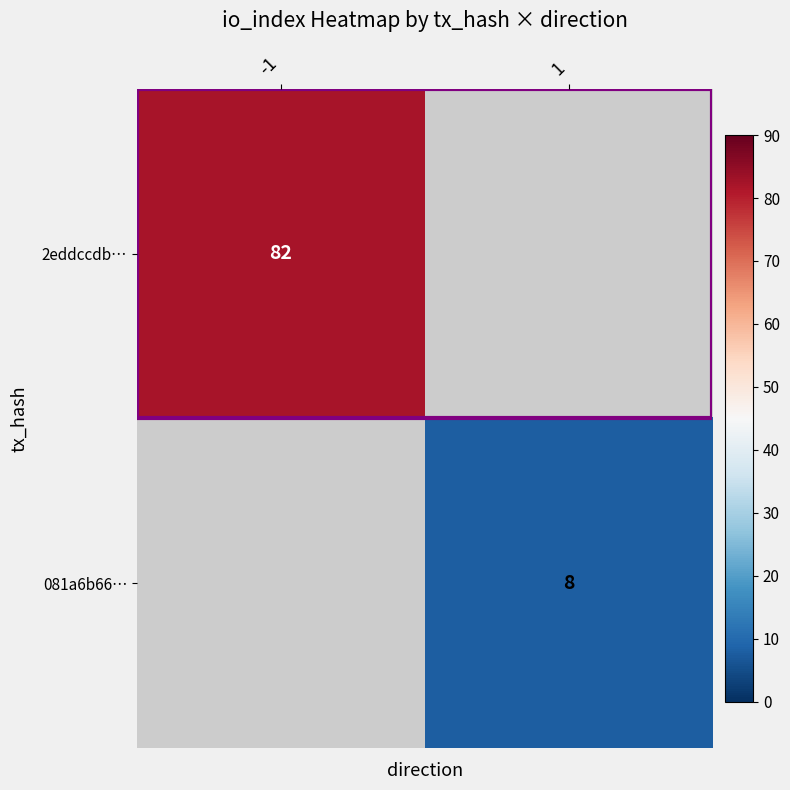

True or false: 2eddccdb… has a value of 127 at -1.

False